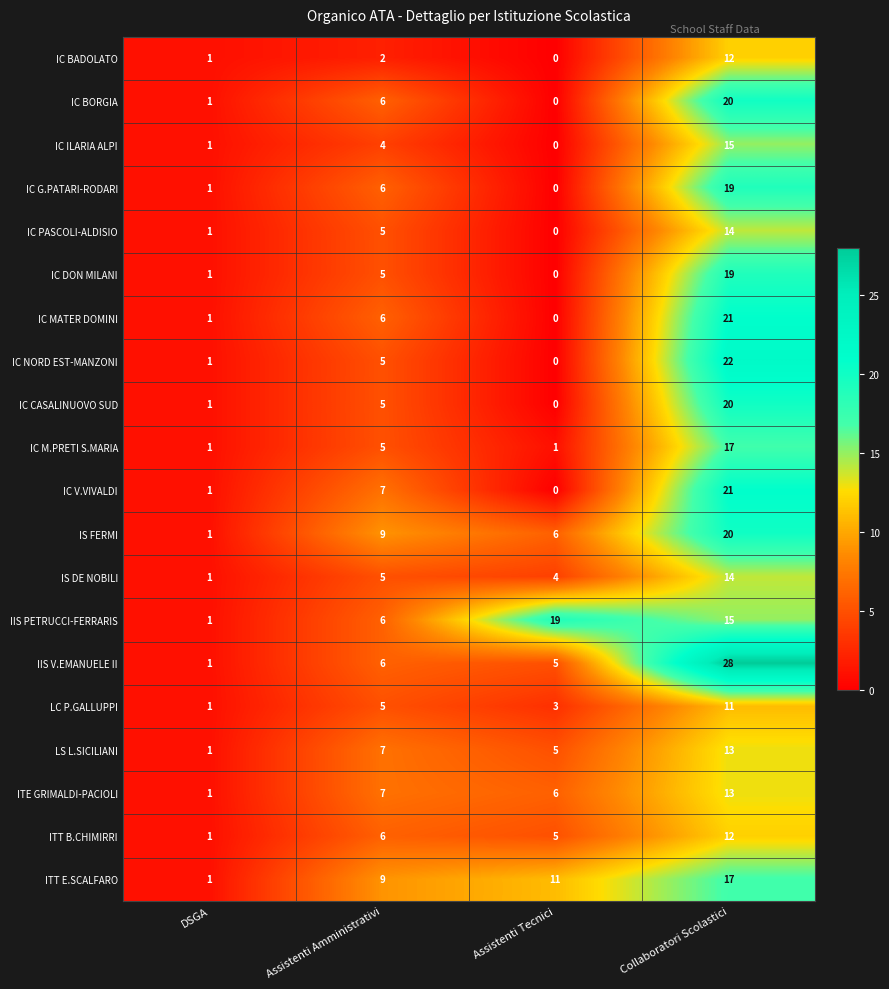

At which label is IC ILARIA ALPI closest to 7?

Assistenti Amministrativi